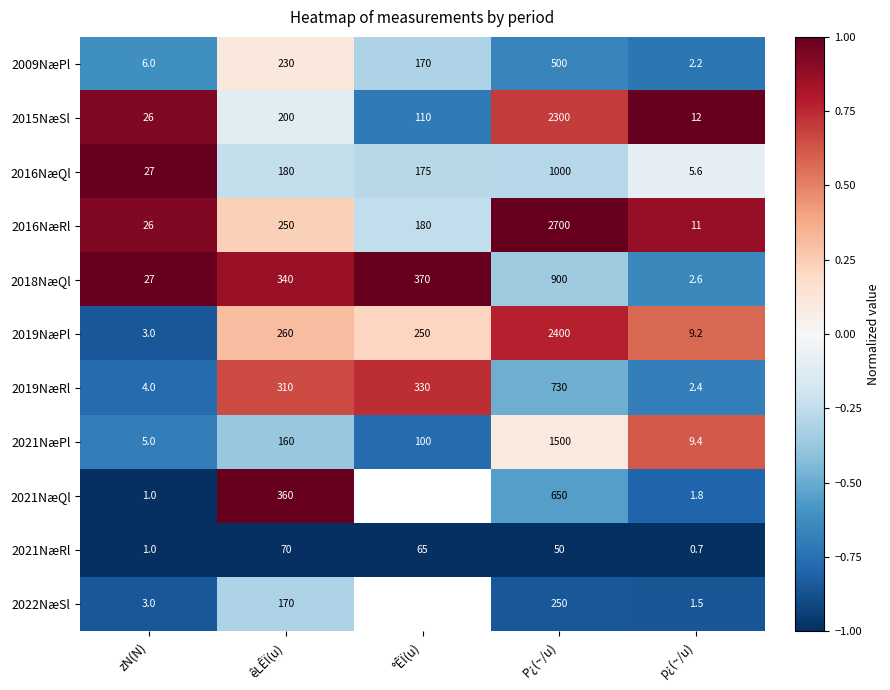

At which label does 2016NæQl reach its minimum?

p¿(~/u)